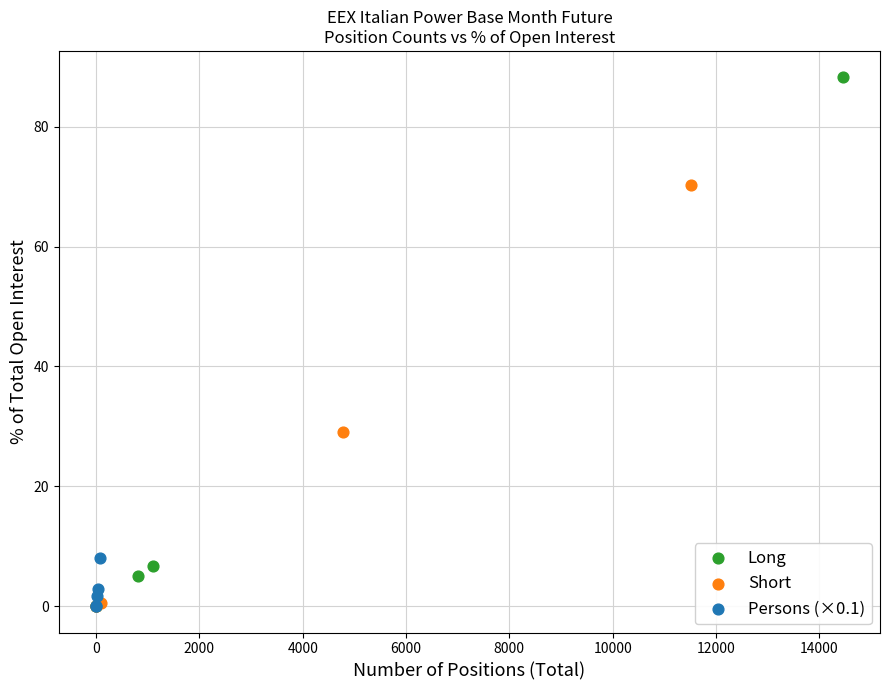

Which series has the largest Y range (max minus min)?

Long